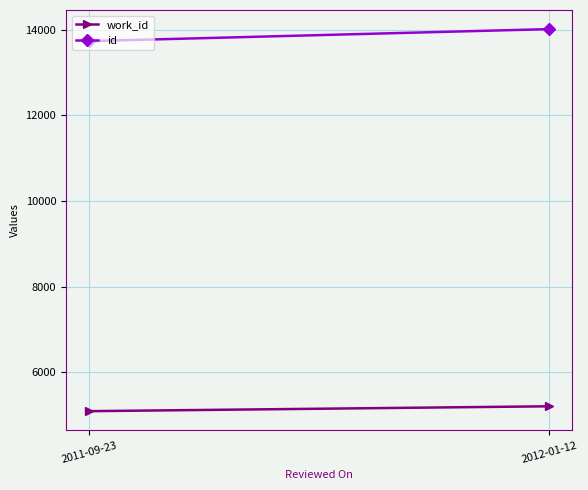

True or false: id has a value of 13732 at 2011-09-23.

True